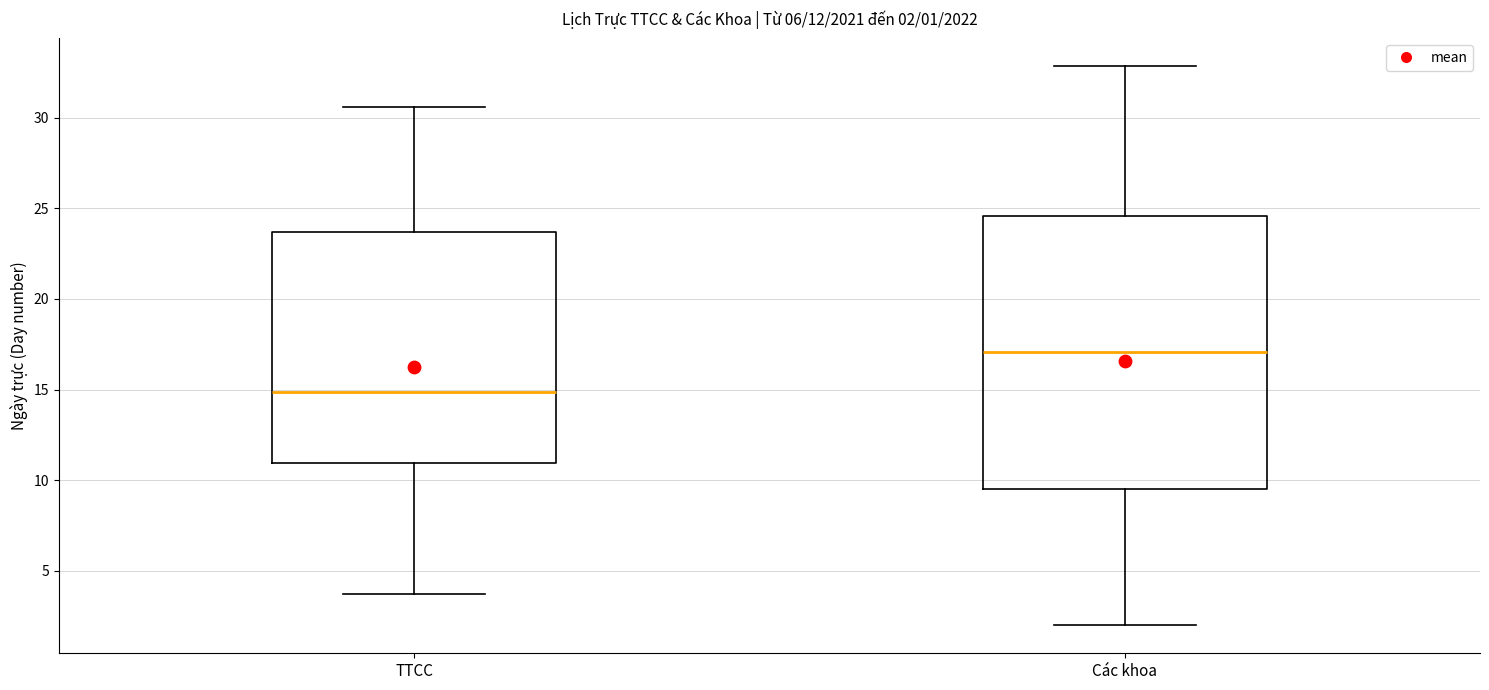

Comparing the boxes themselves (not the whiskers), which one is the tallest?

Các khoa